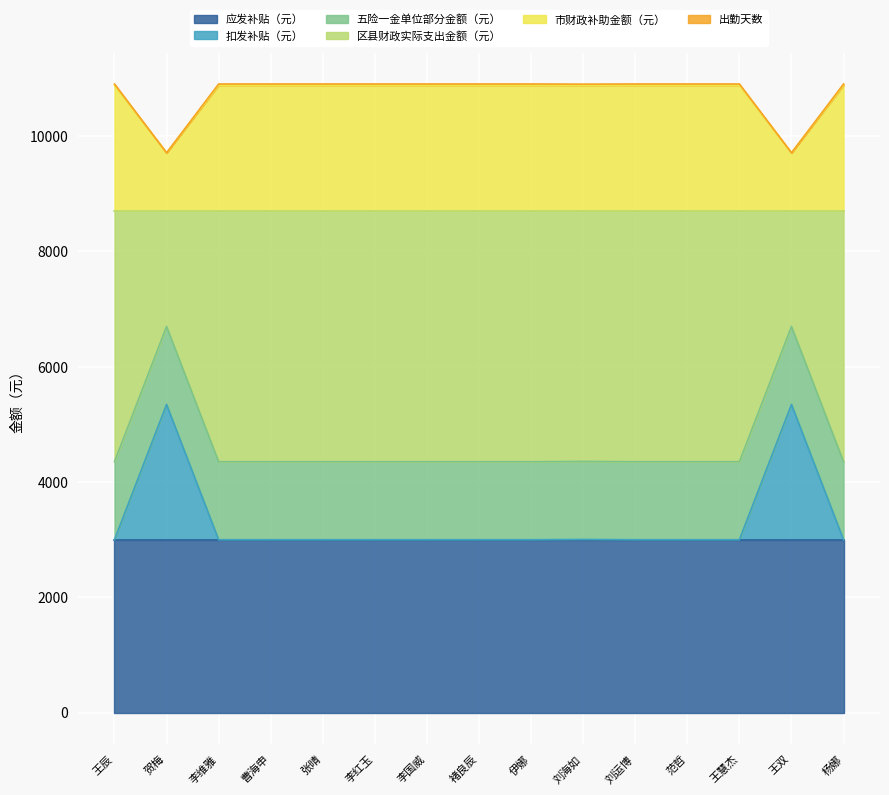

True or false: 出勤天数 and 扣发补贴（元） intersect in this chart.

False